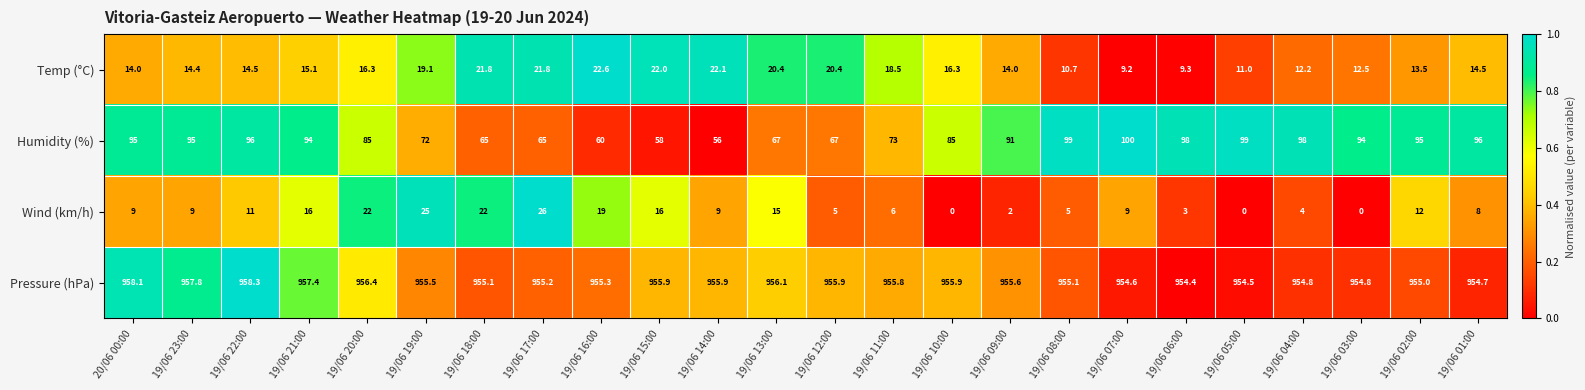

Where is Wind (km/h) nearest to the value 13?

19/06 02:00